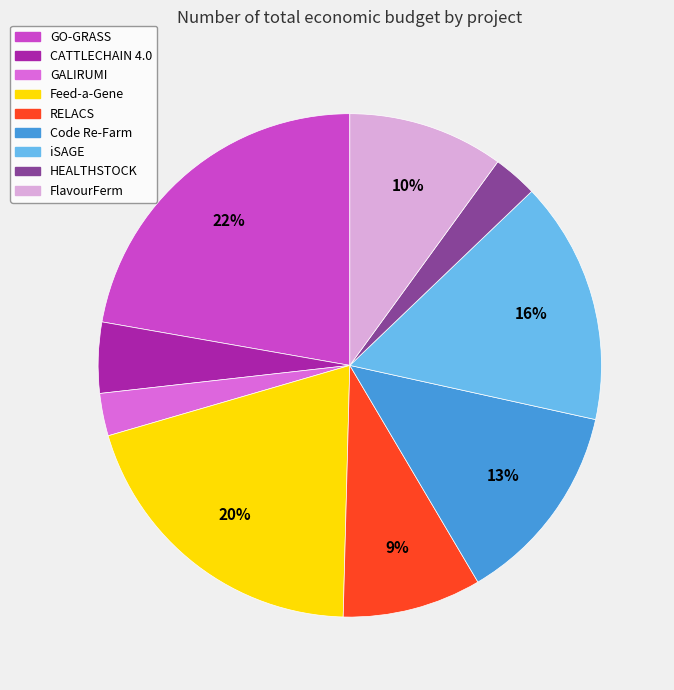

What percentage is the GALIRUMI slice, to the nearest percent?

3%